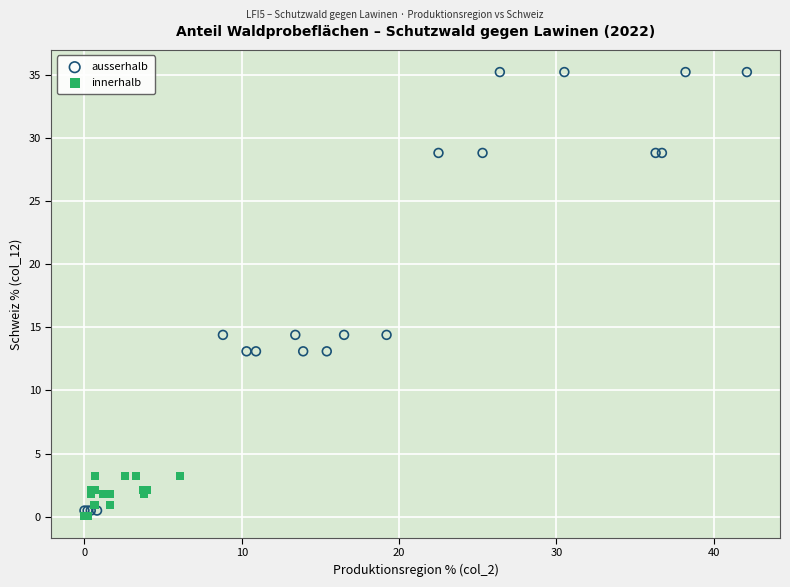

What are all the series names shown in the legend?

ausserhalb, innerhalb